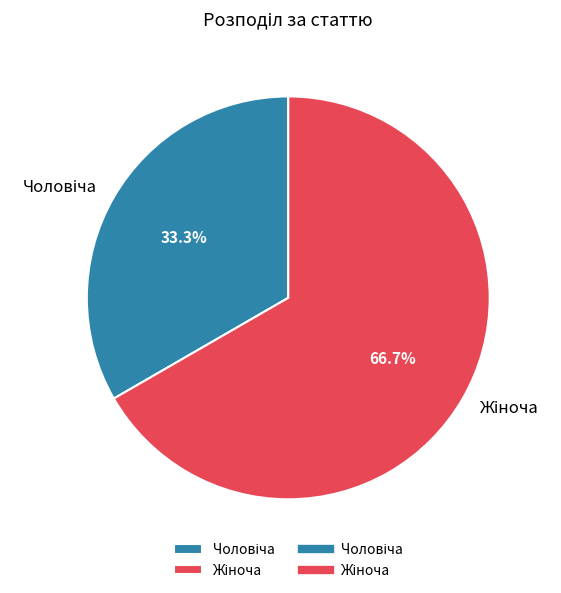

How many segments does this pie chart have?

2